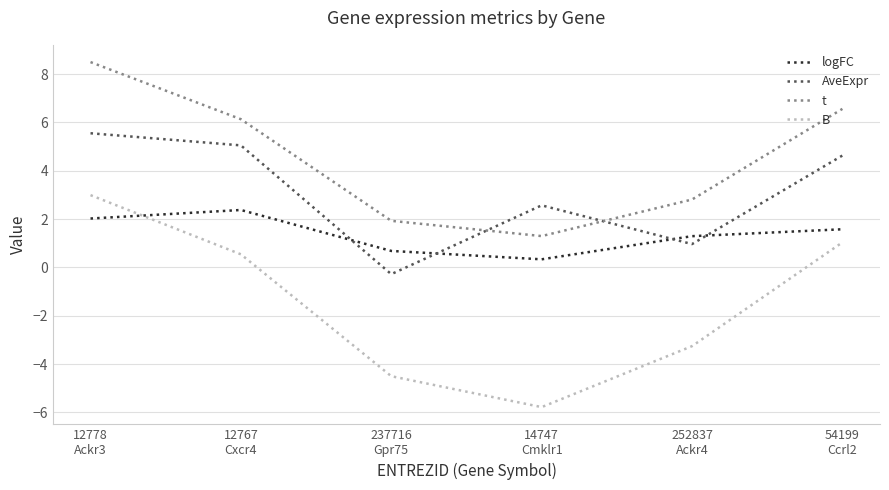

Which series has the widest spread of values?

B